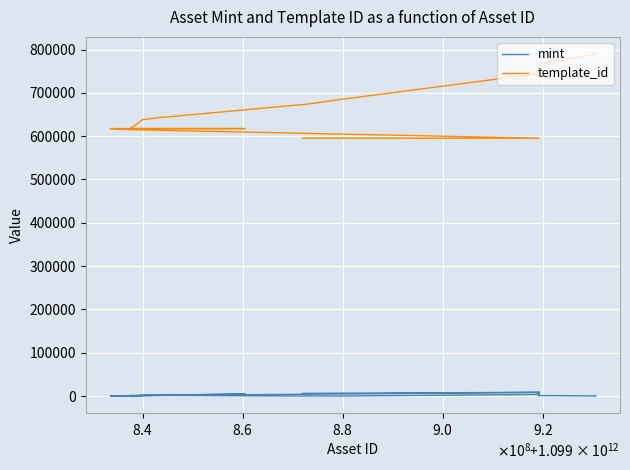

True or false: template_id and mint intersect in this chart.

False